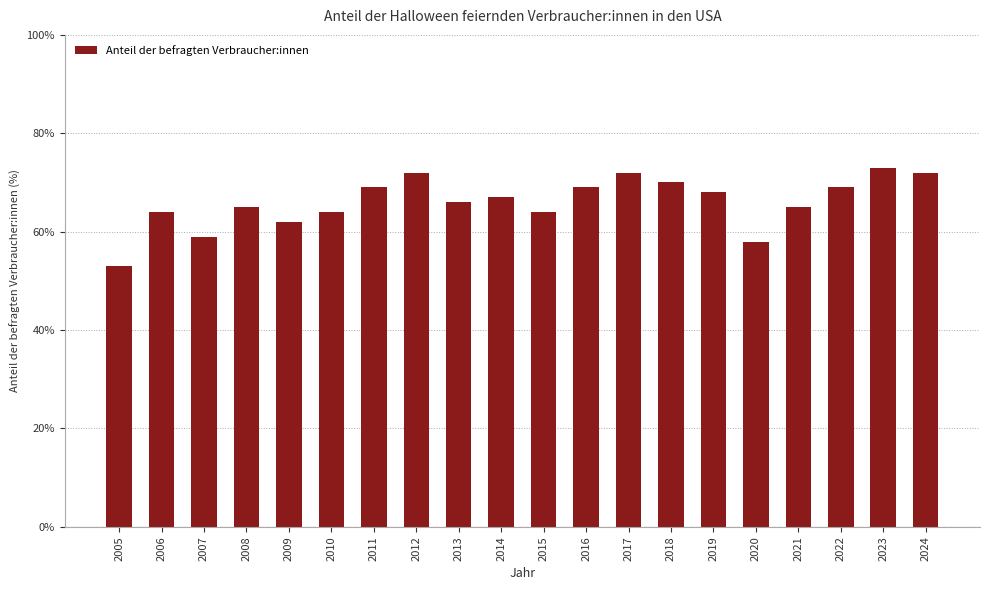

Reading left to right, transcribe all the data shown in this chart.

2005=53	2006=64	2007=59	2008=65	2009=62	2010=64	2011=69	2012=72	2013=66	2014=67	2015=64	2016=69	2017=72	2018=70	2019=68	2020=58	2021=65	2022=69	2023=73	2024=72